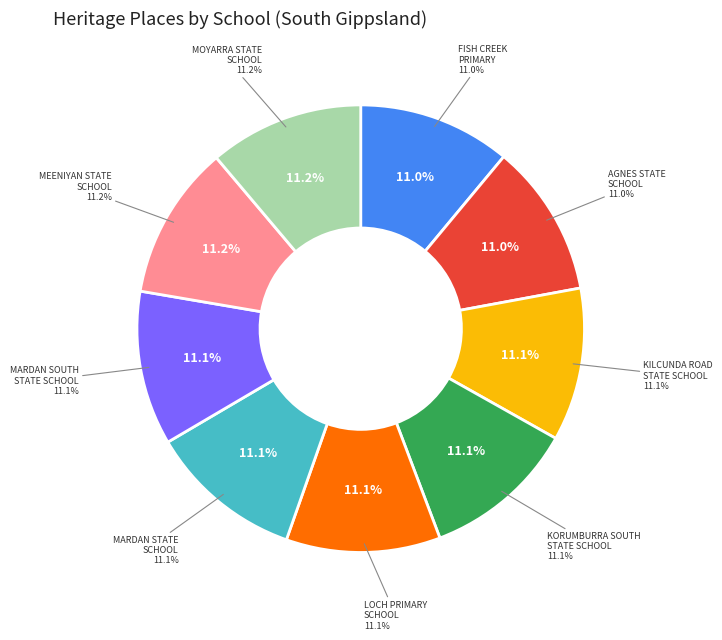

Does any single category account for the majority?

No